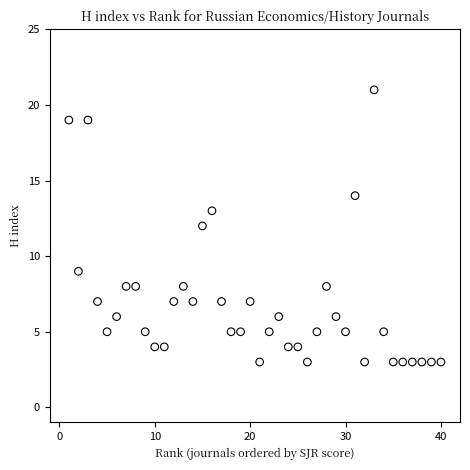

What is the range of Y values (max minus min)?

18